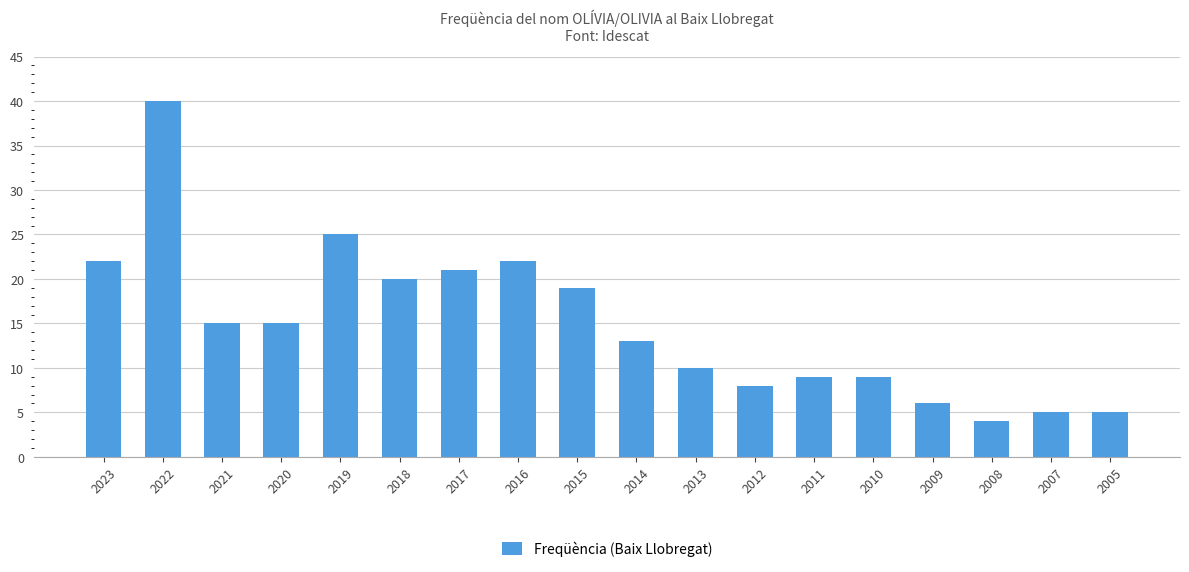

Which has a higher value, 2011 or 2023?

2023